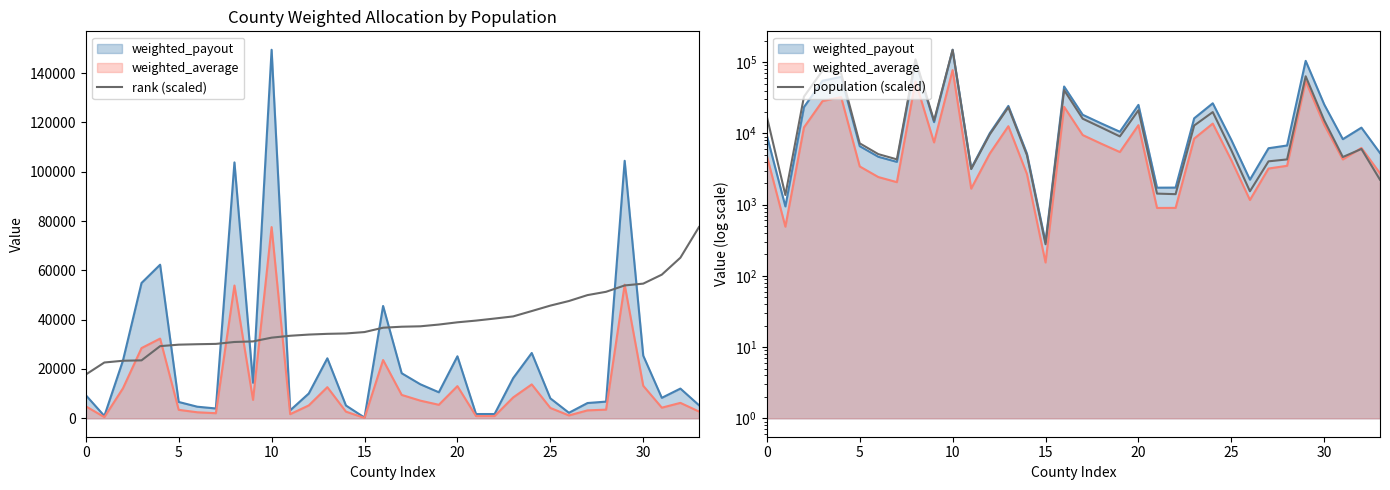

What is the difference between the maximum and minimum values in the population (scaled) series?

149200.0